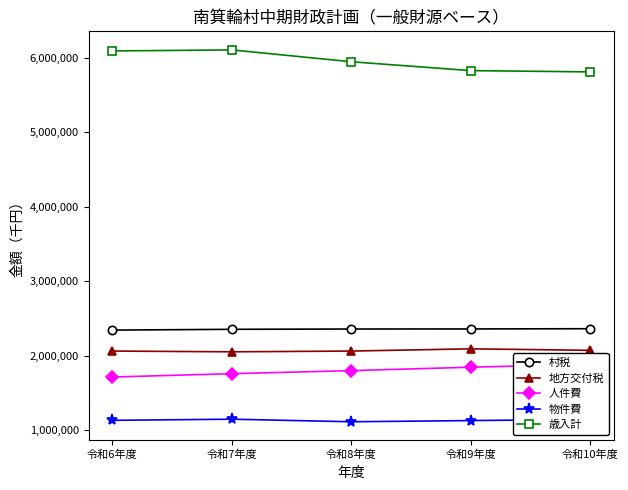

Which series has the largest range (max minus min)?

歳入計